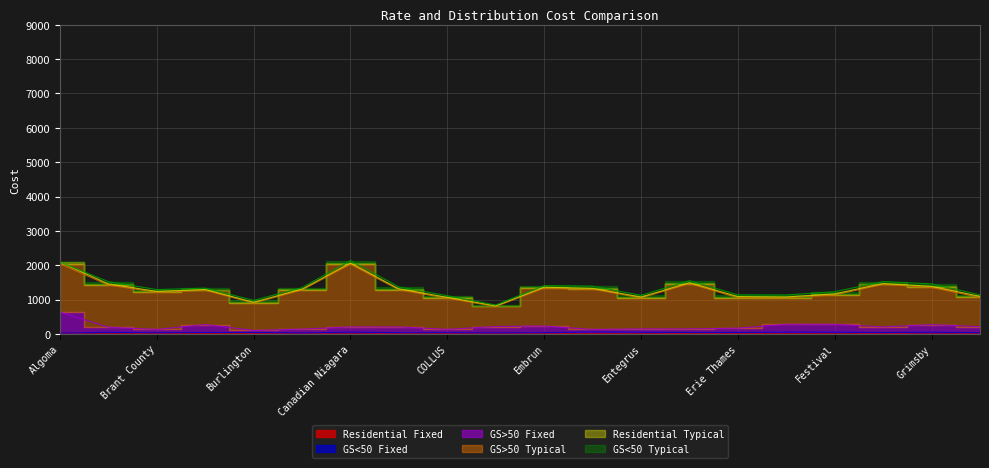

Reading left to right, what are all the values shown in this chart?

Residential Fixed: Algoma=23.8	Bluewater=19.9	Brant County=15.6	Brantford=14.6	Burlington=15.5	Cambridge North Dumfries=14.5	Canadian Niagara=23.4	Centre Wellington=18.3	COLLUS=13.8	E.L.K.=13.3	Embrun=18.2	Enersource=15.8	Entegrus=19.0	EnWin=14.9	Erie Thames=19.4	Essex=16.6	Festival=19.2	Greater Sudbury=18.6	Grimsby=23.0	Guelph=18.9
GS<50 Fixed: Algoma=0.0	Bluewater=27.8	Brant County=17.4	Brantford=26.5	Burlington=25.5	Cambridge North Dumfries=13.4	Canadian Niagara=28.3	Centre Wellington=18.1	COLLUS=20.6	E.L.K.=15.8	Embrun=17.6	Enersource=41.5	Entegrus=30.0	EnWin=26.4	Erie Thames=21.9	Essex=34.5	Festival=31.2	Greater Sudbury=21.6	Grimsby=27.5	Guelph=16.3
GS>50 Fixed: Algoma=611.6	Bluewater=148.5	Brant County=97.0	Brantford=232.0	Burlington=59.9	Cambridge North Dumfries=112.8	Canadian Niagara=151.8	Centre Wellington=167.5	COLLUS=98.6	E.L.K.=187.2	Embrun=195.7	Enersource=73.0	Entegrus=97.3	EnWin=105.0	Erie Thames=125.9	Essex=228.7	Festival=231.3	Greater Sudbury=165.1	Grimsby=220.0	Guelph=177.0
GS>50 Typical: Algoma=1406.4	Bluewater=1226.8	Brant County=1079.4	Brantford=997.2	Burlington=796.6	Cambridge North Dumfries=1138.9	Canadian Niagara=1824.0	Centre Wellington=1080.7	COLLUS=905.1	E.L.K.=582.8	Embrun=1102.4	Enersource=1172.0	Entegrus=902.7	EnWin=1316.7	Erie Thames=889.3	Essex=771.7	Festival=855.6	Greater Sudbury=1235.2	Grimsby=1081.9	Guelph=851.3
Residential Typical: Algoma=50.5	Bluewater=33.1	Brant County=28.2	Brantford=23.4	Burlington=25.5	Cambridge North Dumfries=25.5	Canadian Niagara=35.6	Centre Wellington=27.1	COLLUS=26.0	E.L.K.=18.3	Embrun=26.7	Enersource=23.9	Entegrus=25.1	EnWin=27.4	Erie Thames=30.5	Essex=25.9	Festival=29.2	Greater Sudbury=26.1	Grimsby=32.3	Guelph=30.4
GS<50 Typical: Algoma=0.0	Bluewater=66.6	Brant County=53.4	Brantford=40.3	Burlington=52.9	Cambridge North Dumfries=42.2	Canadian Niagara=74.3	Centre Wellington=56.0	COLLUS=48.0	E.L.K.=25.8	Embrun=46.6	Enersource=65.7	Entegrus=49.8	EnWin=60.6	Erie Thames=50.5	Essex=58.1	Festival=62.2	Greater Sudbury=59.0	Grimsby=71.5	Guelph=43.7